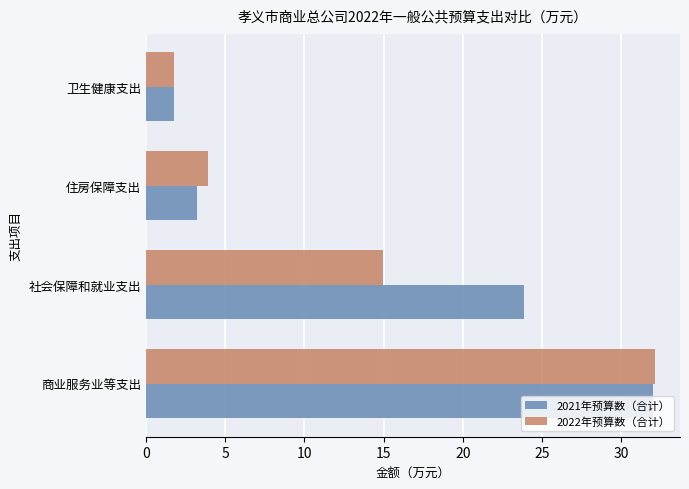

What are all the series names shown in the legend?

2021年预算数（合计）, 2022年预算数（合计）